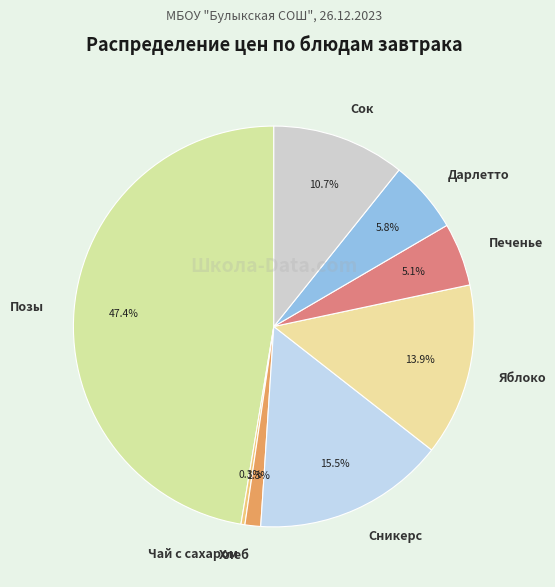

The Хлеб slice represents 1% of the pie. True or false?

True